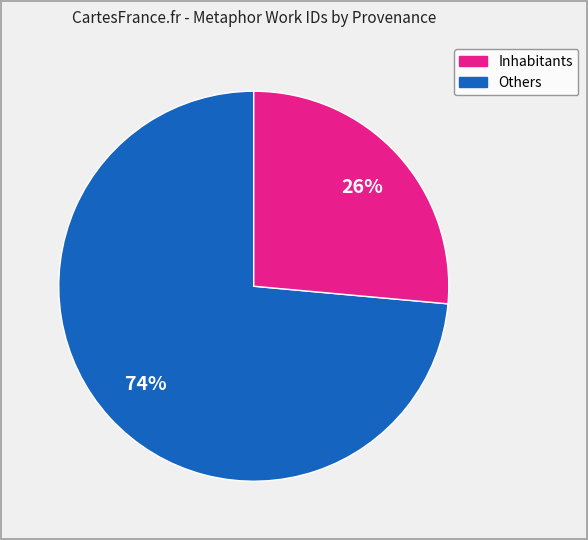

Is there any slice that represents more than half of the pie?

Yes